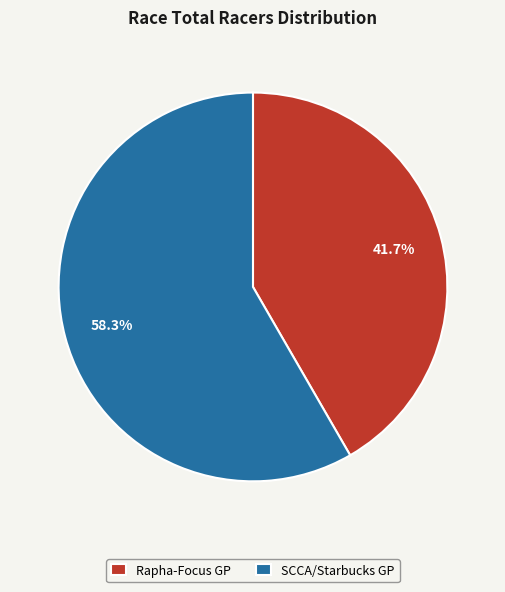

To the nearest percent, what percentage of the pie is Rapha-Focus GP?

42%